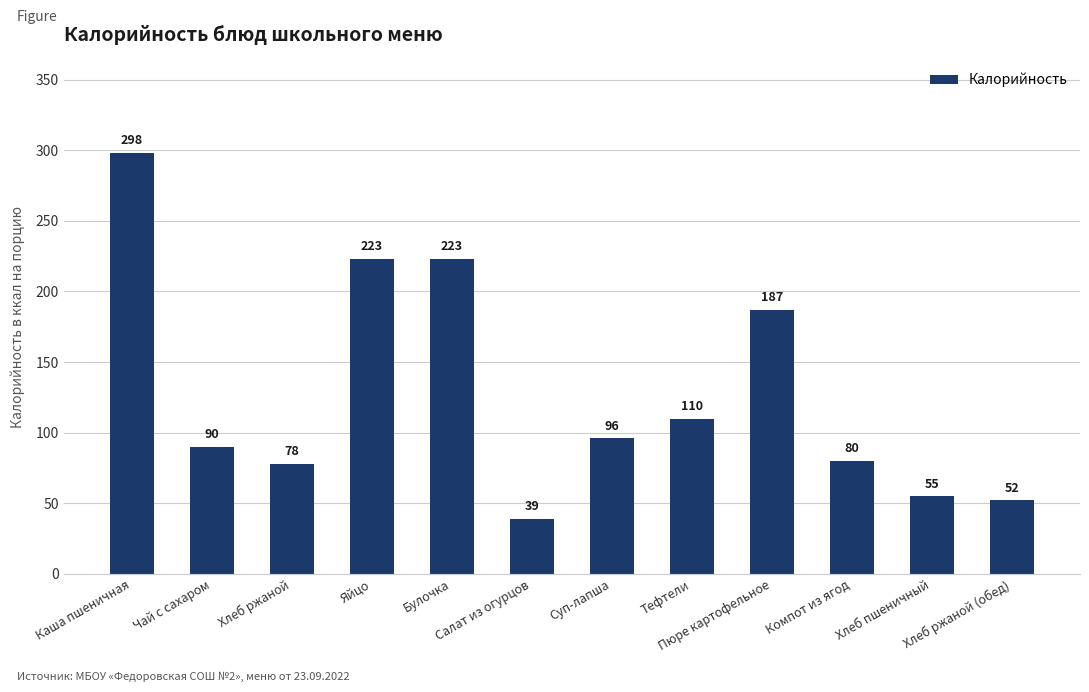

Reading left to right, transcribe all the data shown in this chart.

Каша пшеничная=298	Чай с сахаром=90	Хлеб ржаной=78	Яйцо=223	Булочка=223	Салат из огурцов=39	Суп-лапша=96	Тефтели=110	Пюре картофельное=187	Компот из ягод=80	Хлеб пшеничный=55	Хлеб ржаной (обед)=52